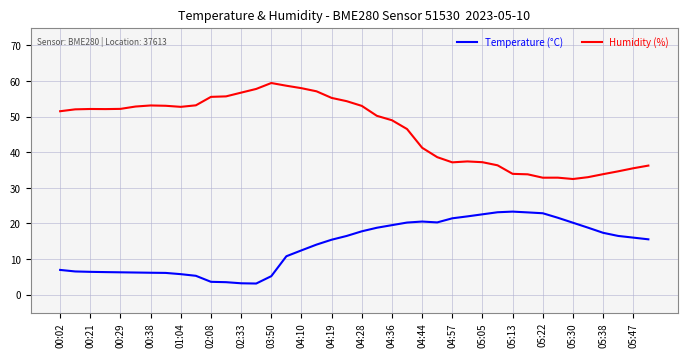

True or false: Temperature (°C) and Humidity (%) cross at least once.

False